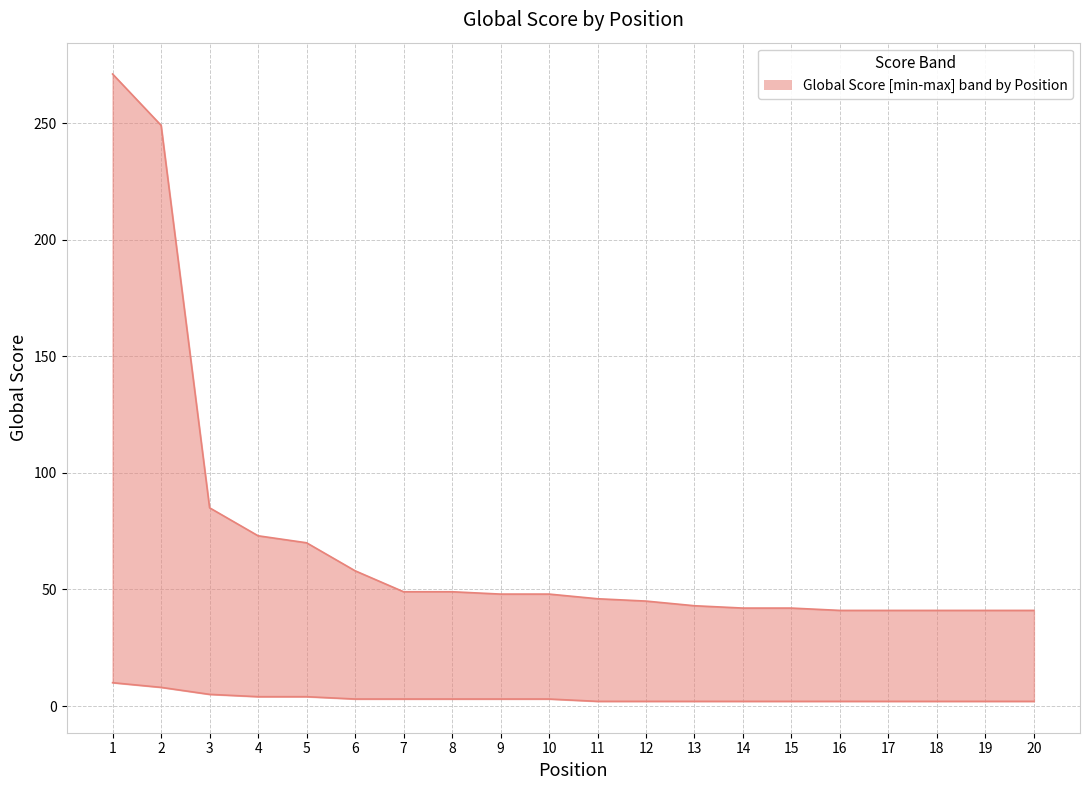

List the labels in order of lower value, largest first.

1, 2, 3, 4, 5, 6, 7, 8, 9, 10, 11, 12, 13, 14, 15, 16, 17, 18, 19, 20